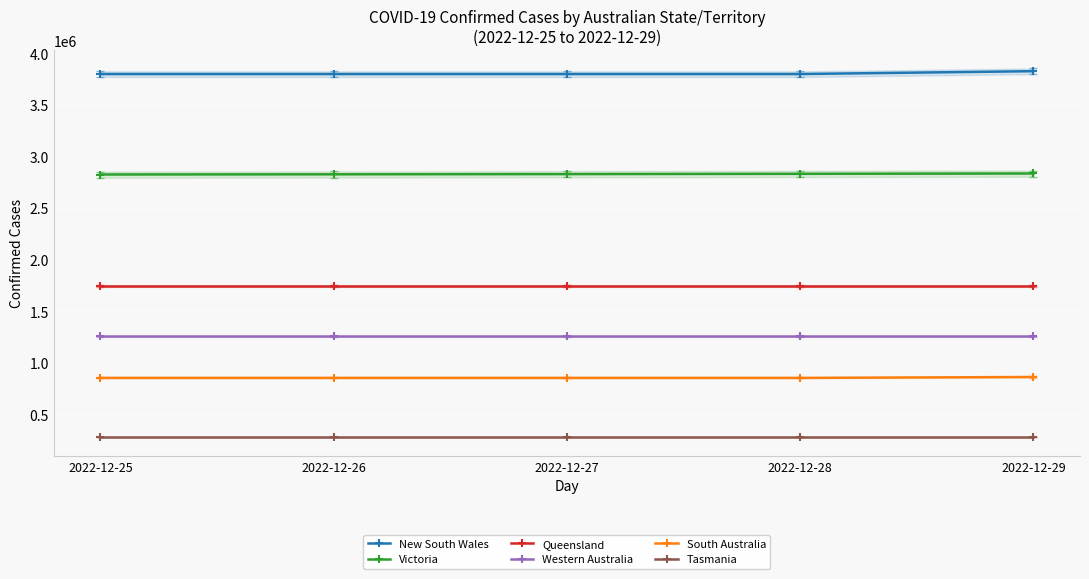

True or false: Victoria has a value of 2825877 at 2022-12-26.

True